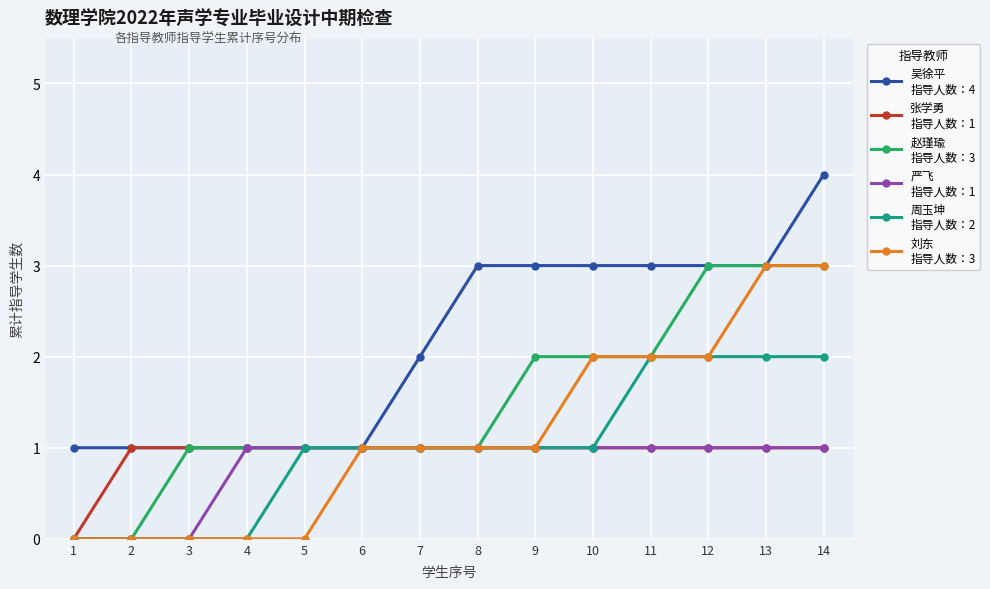

Does the chart display data point markers on the line(s)?

Yes